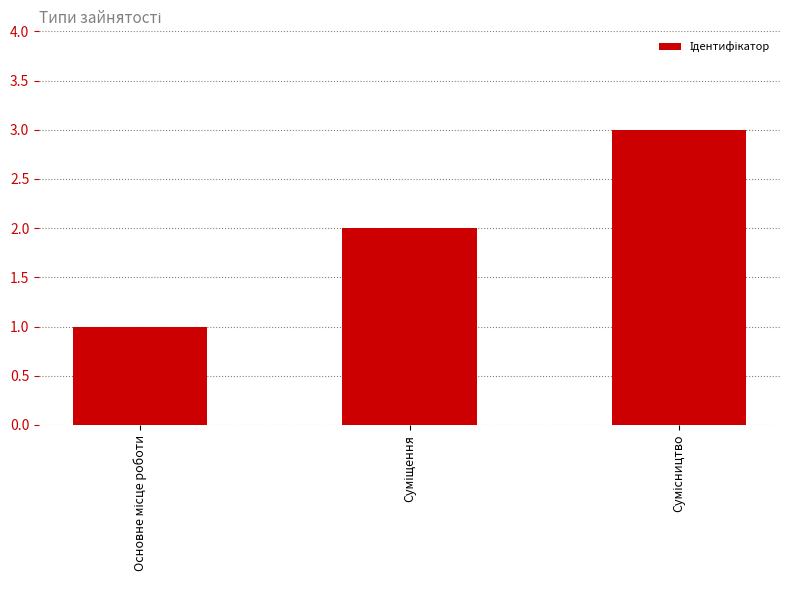

What is the sum of all values?

6